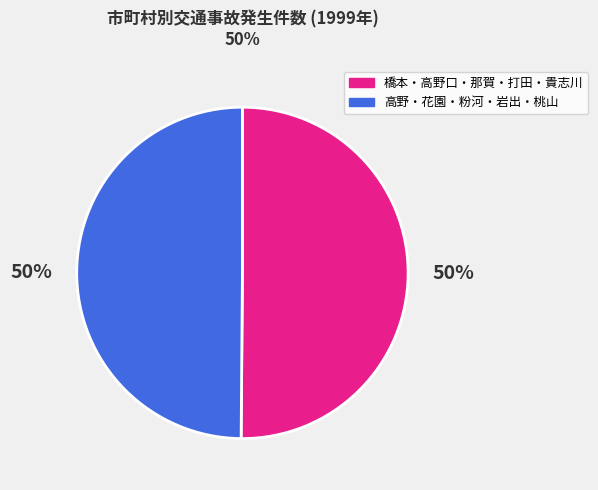

To the nearest percent, what is the average slice percentage?

50%